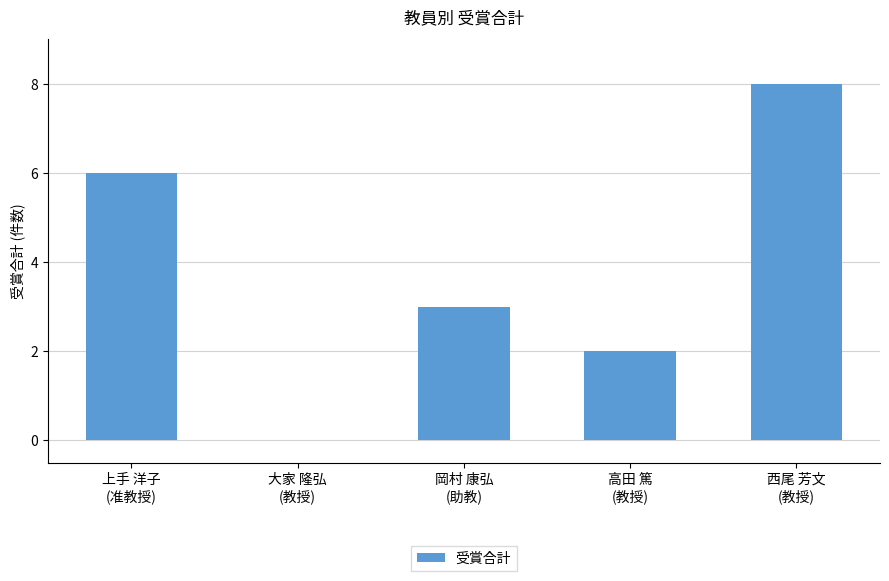

Are the bars horizontal?

No